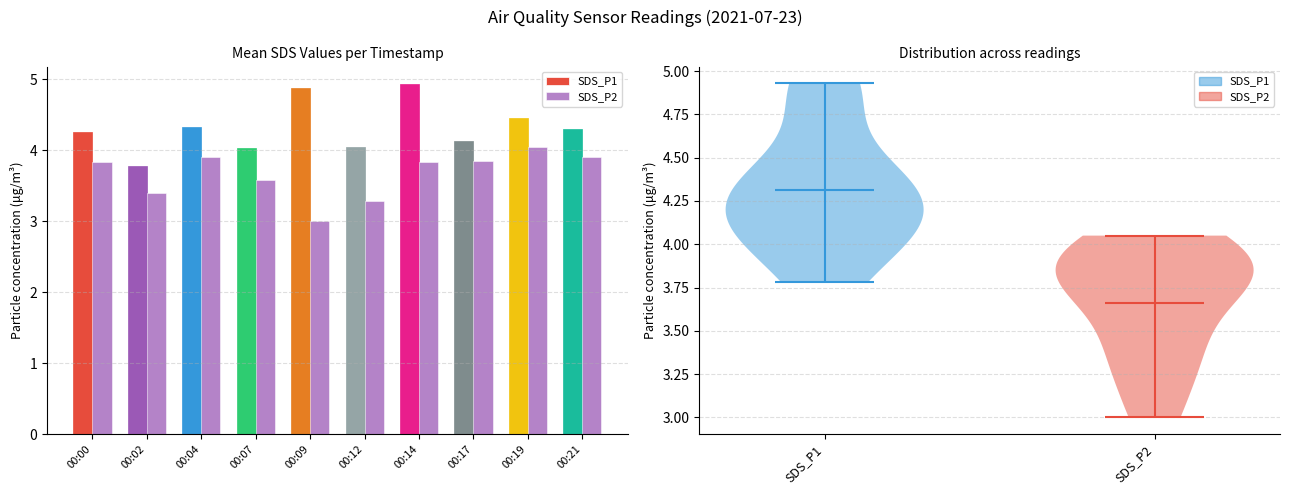

At which label does SDS_P1 reach its peak?

00:14